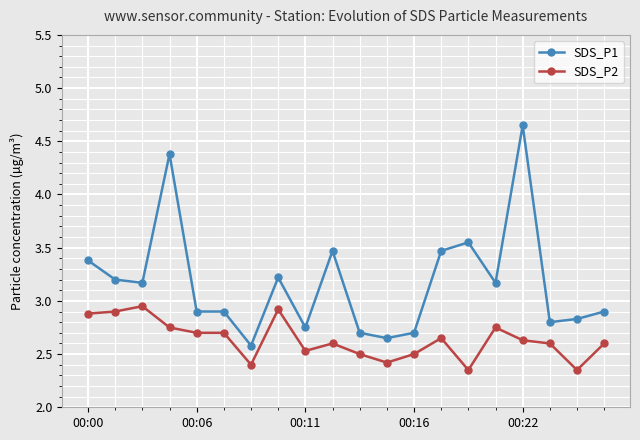

At how many categories does at least one series exceed 3?

10